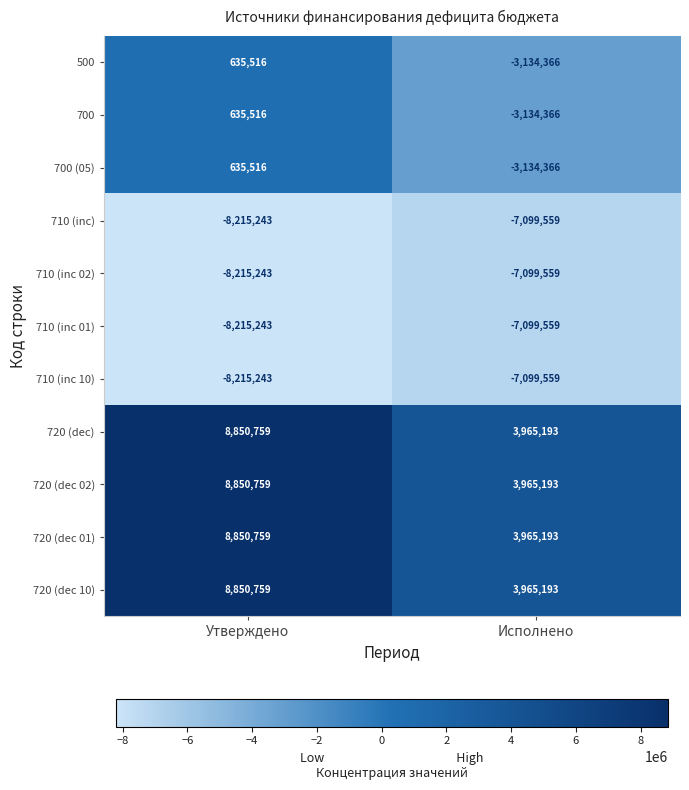

Reading left to right, extract all data points from this chart.

500: 635516	-3134366
700: 635516	-3134366
700 (05): 635516	-3134366
710 (inc): -8215243	-7099559
710 (inc 02): -8215243	-7099559
710 (inc 01): -8215243	-7099559
710 (inc 10): -8215243	-7099559
720 (dec): 8850759	3965193
720 (dec 02): 8850759	3965193
720 (dec 01): 8850759	3965193
720 (dec 10): 8850759	3965193